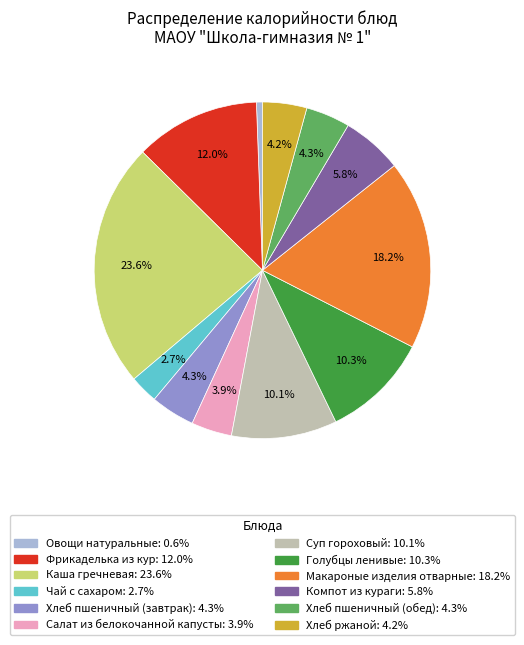

Does any single category account for the majority?

No